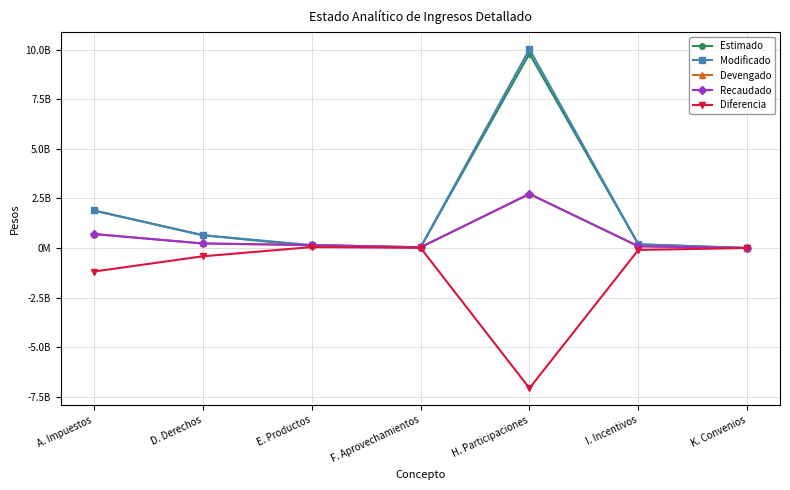

What is the difference between the maximum and minimum values in the Modificado series?

10020258824.0